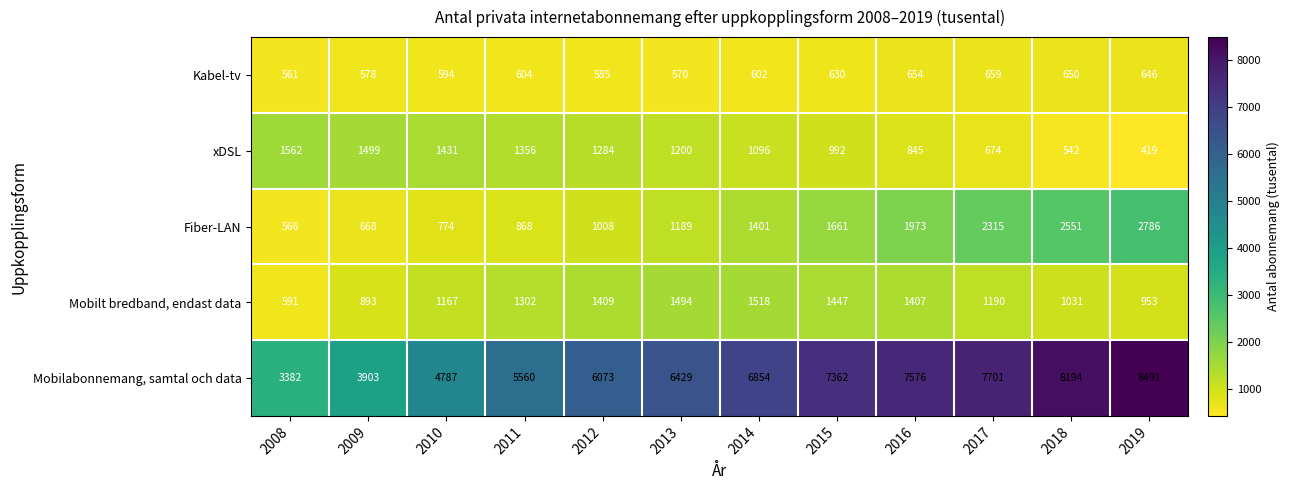

Which series has the widest spread of values?

Mobilabonnemang, samtal och data